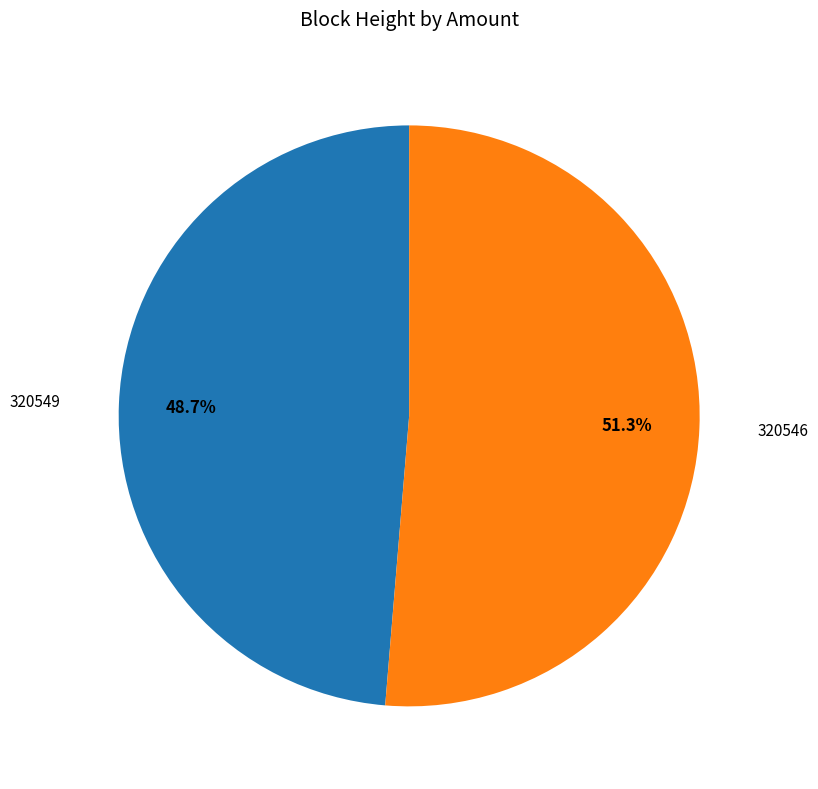

Does any single category account for the majority?

Yes